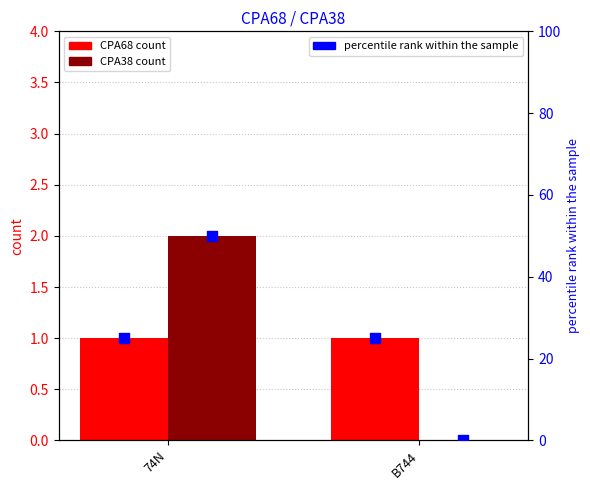

At which category is the sum across all series the highest?

74N